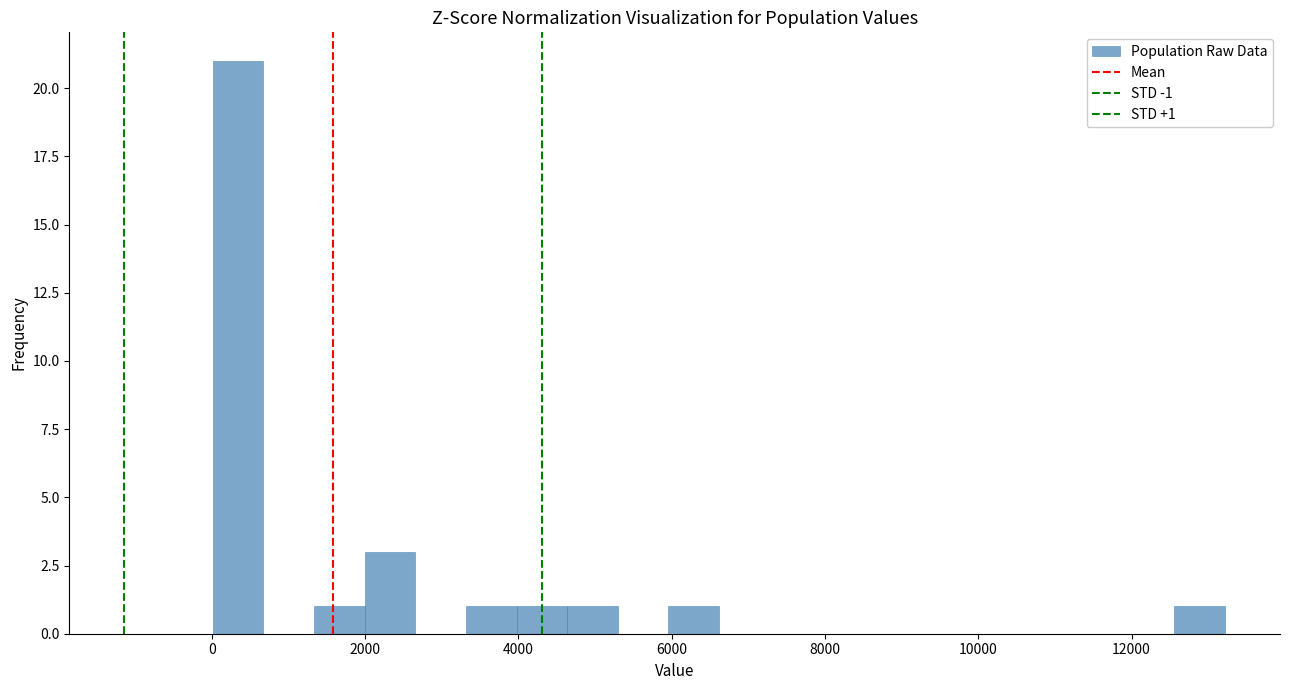

Read against the x-axis, roughly where is the centre of the tallest bar?

400